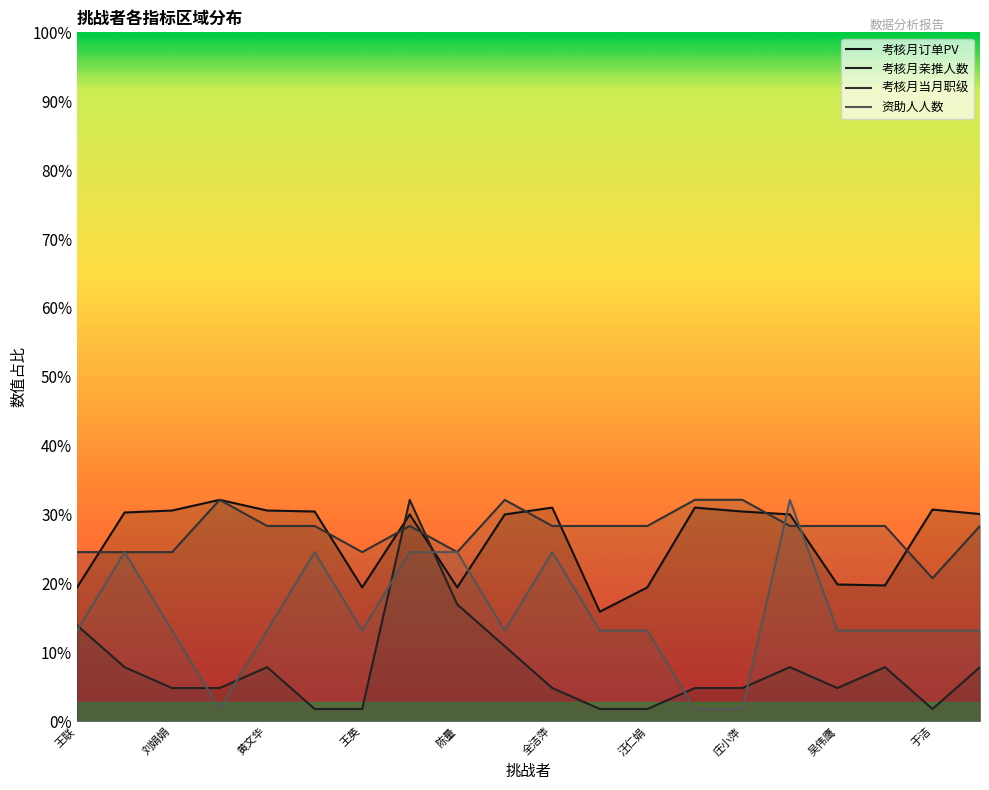

Does the chart display data point markers on the line(s)?

No